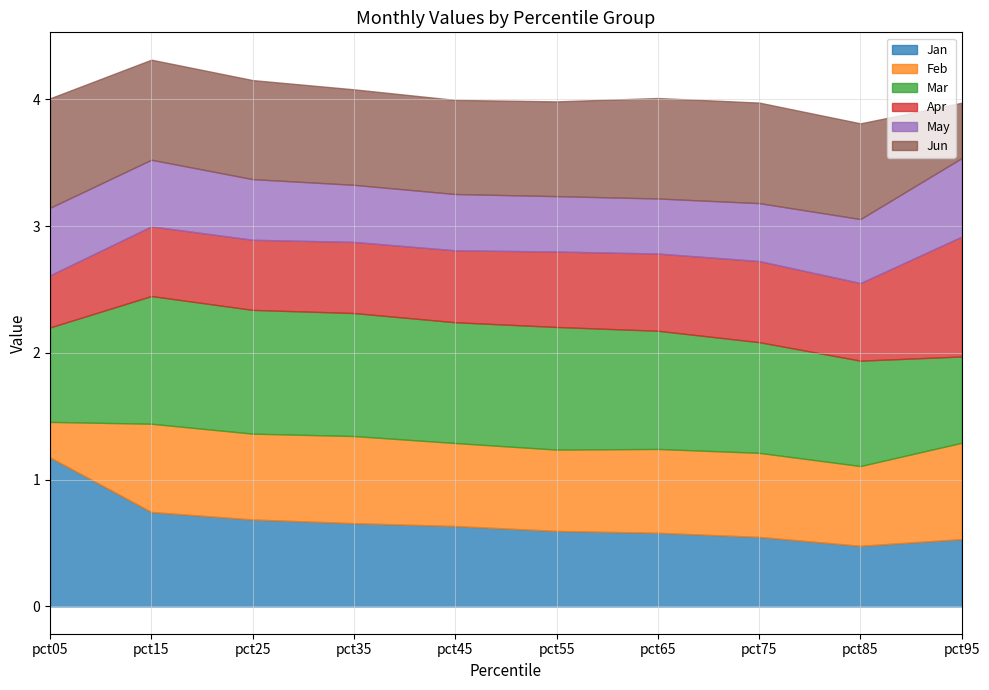

What are all the series names shown in the legend?

Jan, Feb, Mar, Apr, May, Jun